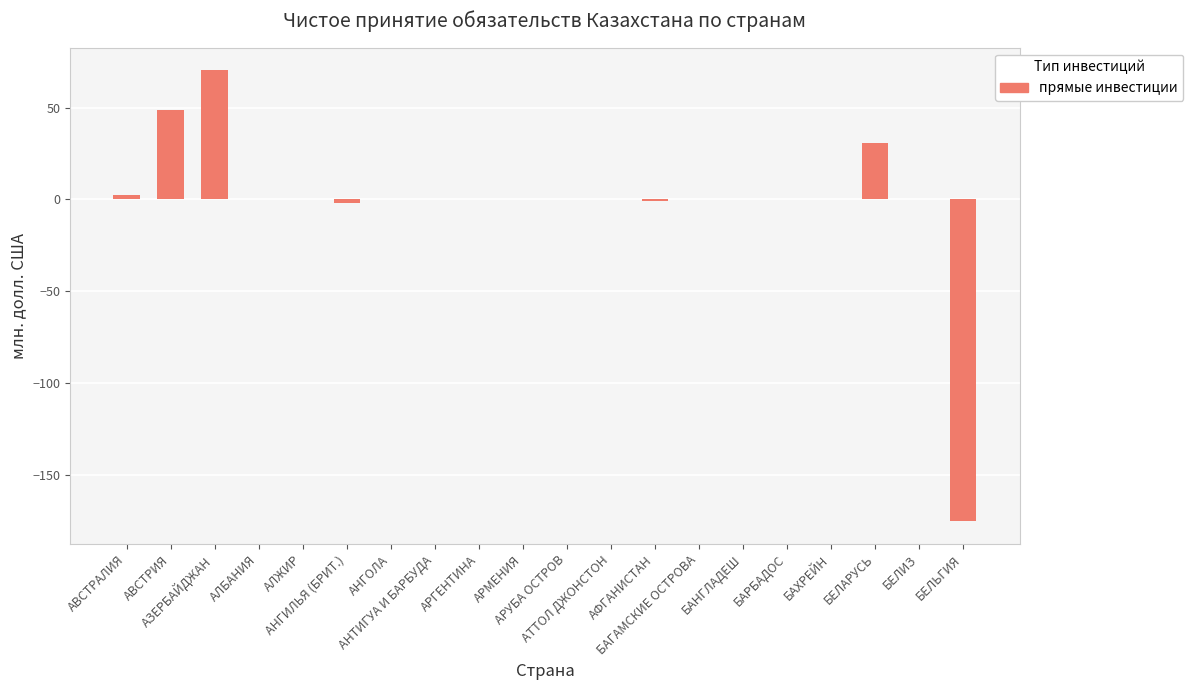

What is the greatest value displayed?

70.3